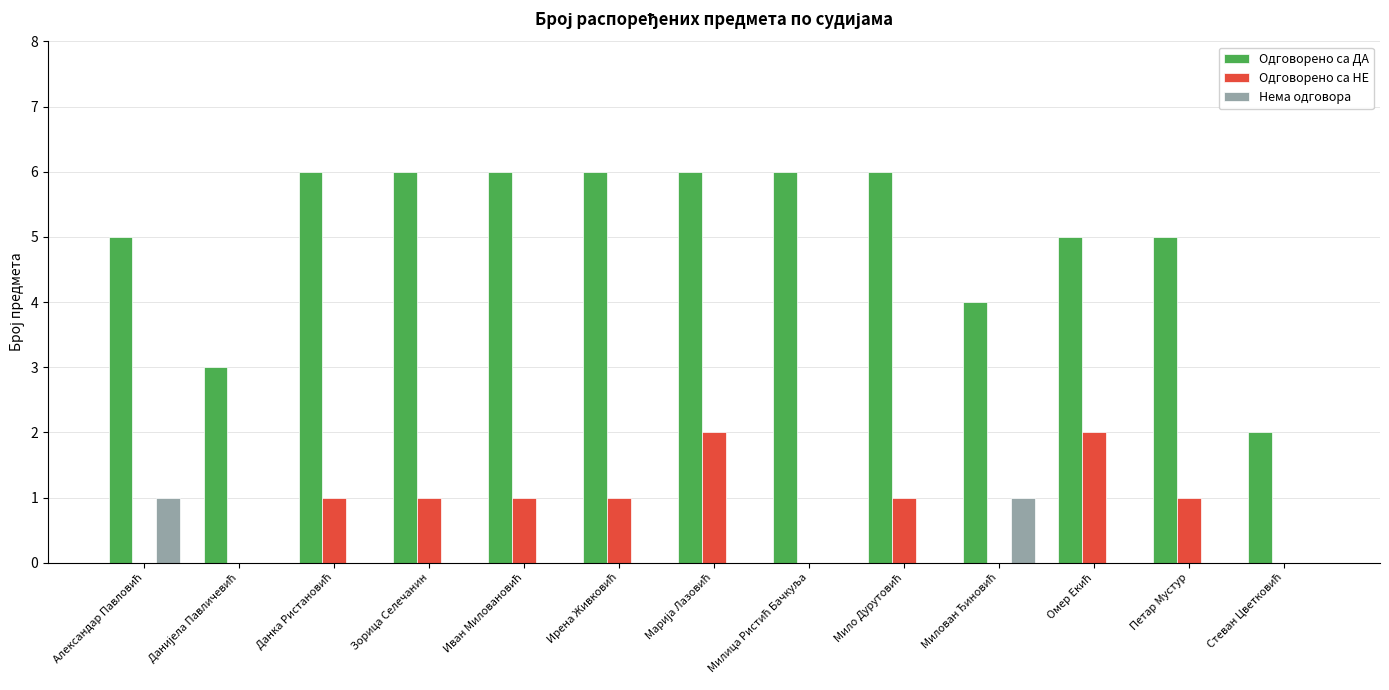

Are the bars grouped side by side (vs. stacked)?

Yes